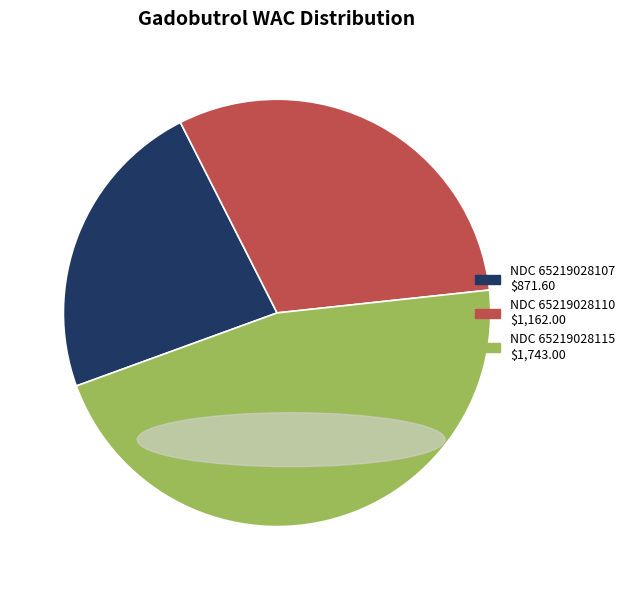

Is there any slice that represents more than half of the pie?

No